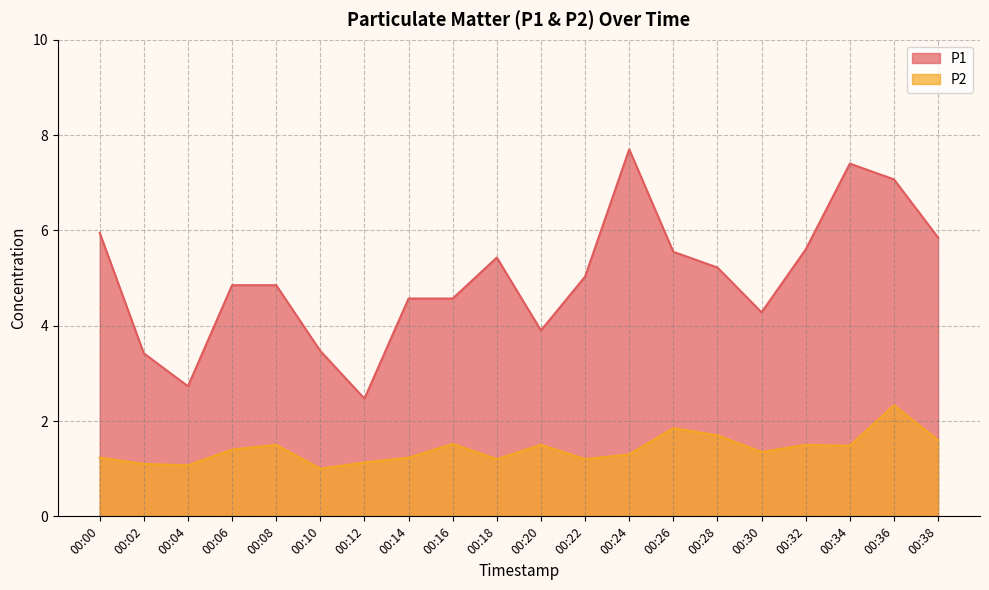

What is the sum of the P2 values at 00:10 and 00:36?

3.3